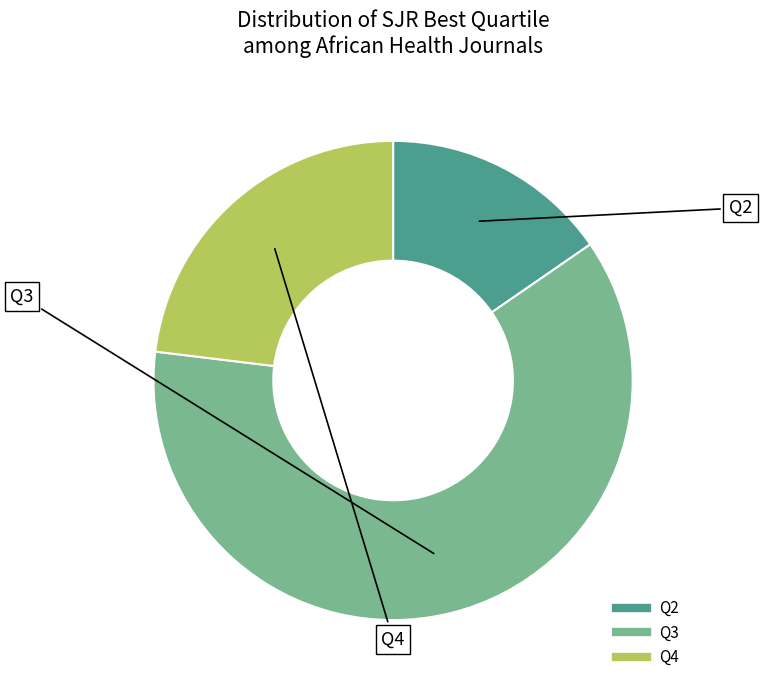

Is there any slice that represents more than half of the pie?

Yes